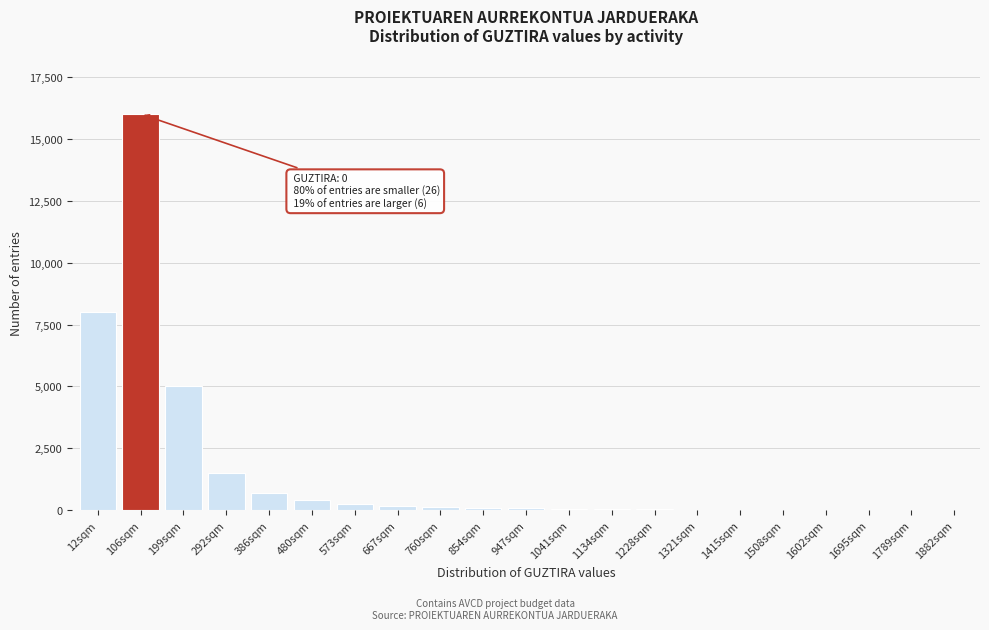

What is the greatest value displayed?

16000